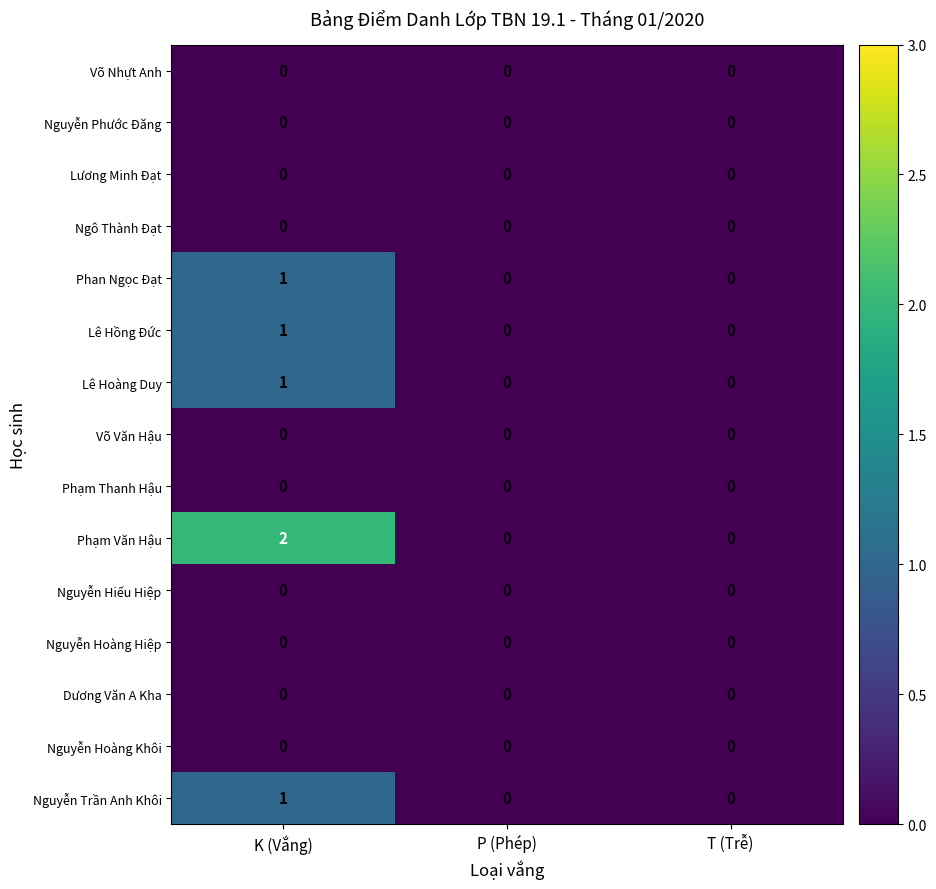

How many Phan Ngọc Đạt values are between 0 and 1?

3